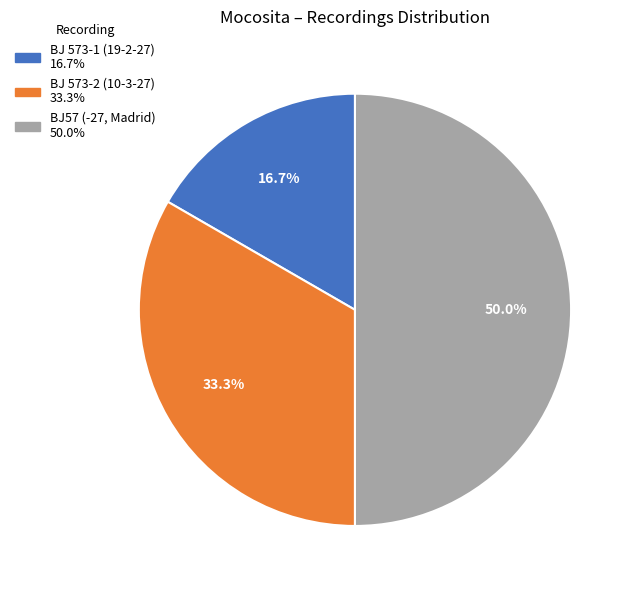

How much of the chart is everything except BJ57 (-27, Madrid)?

50.0%